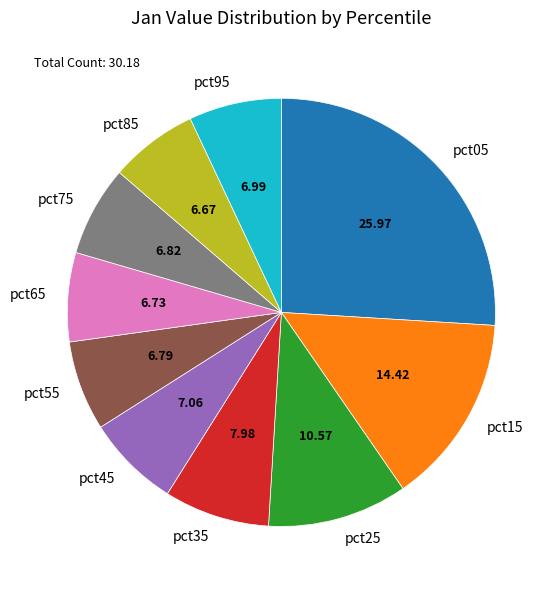

Do pct65 and pct55 together represent more than half of the pie?

No